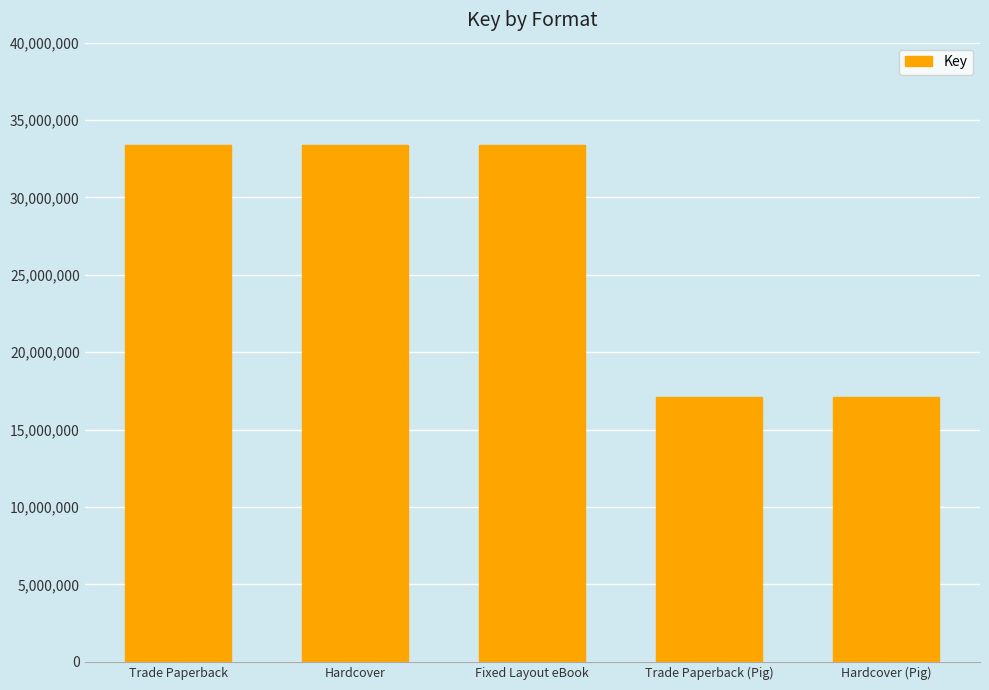

What is the label of the 3rd bar from the left?

Fixed Layout eBook